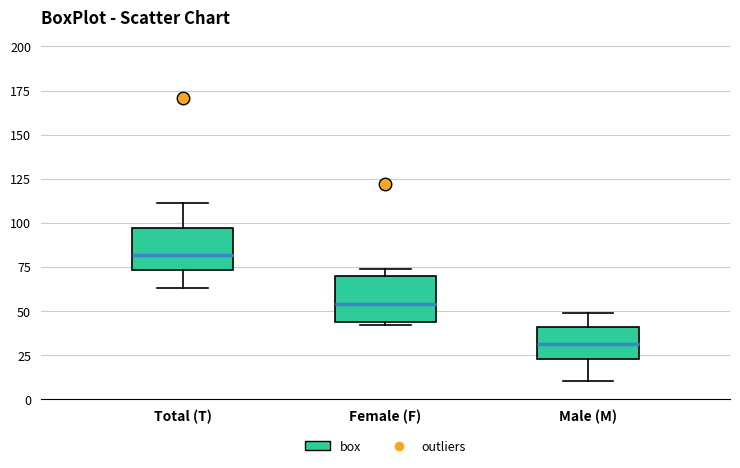

Which box has the highest median line?

Total (T)